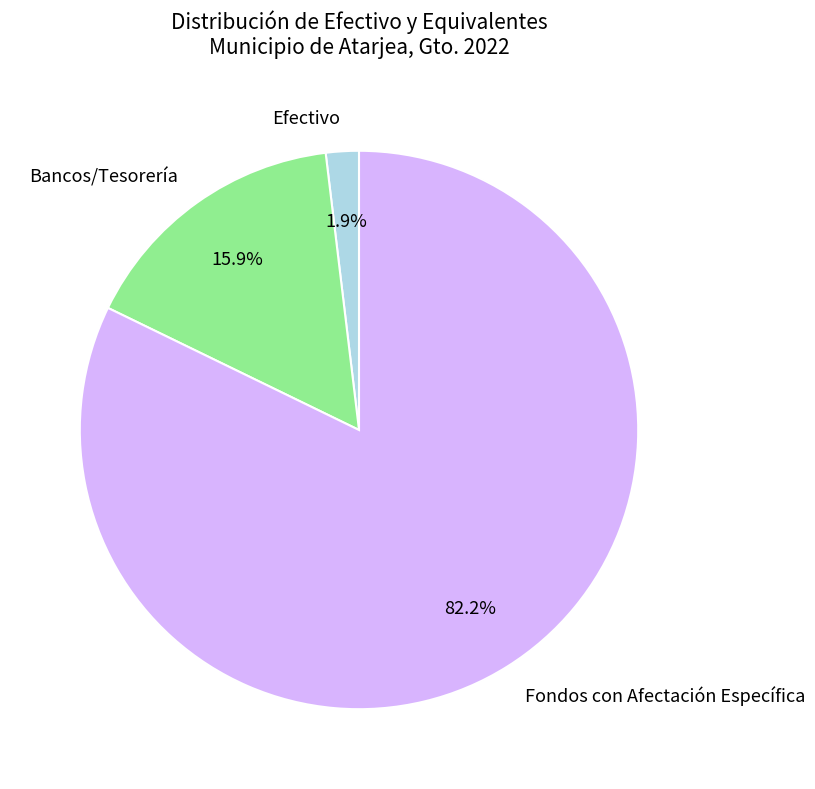

How many slices are in this pie chart?

3